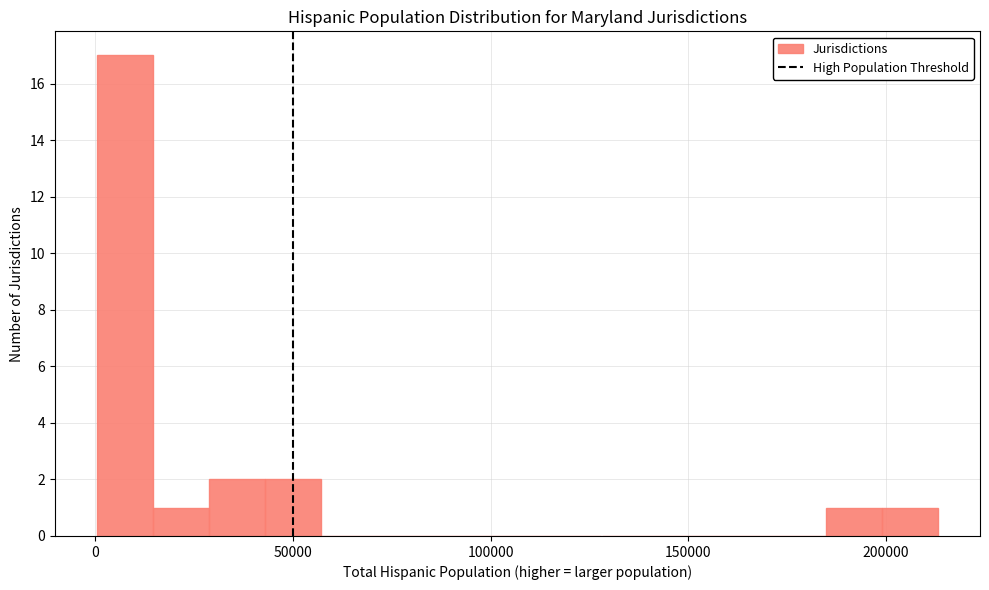

Around what value on the x-axis is the tallest bar? Give the approximate position of its centre, as read against the axis.

5000